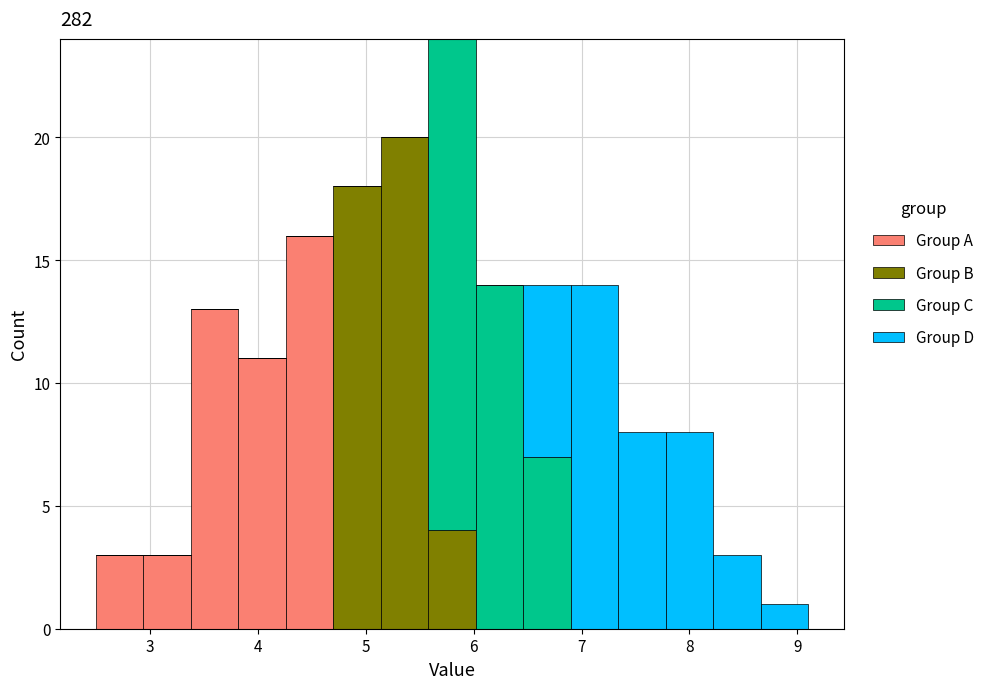

Reading left to right, transcribe this chart: for each stacked bar, give the range it covers on the x-axis and its total height. Neither the bar edges nor the heights are printed on the chart, so give them approximately, as read against the axes.

2.50 to 2.94: 3
2.94 to 3.38: 3
3.38 to 3.82: 13
3.82 to 4.26: 11
4.26 to 4.70: 16
4.70 to 5.14: 18
5.14 to 5.58: 20
5.58 to 6.02: 24
6.02 to 6.46: 14
6.46 to 6.90: 14
6.90 to 7.34: 14
7.34 to 7.78: 8
7.78 to 8.22: 8
8.22 to 8.66: 3
8.66 to 9.10: 1